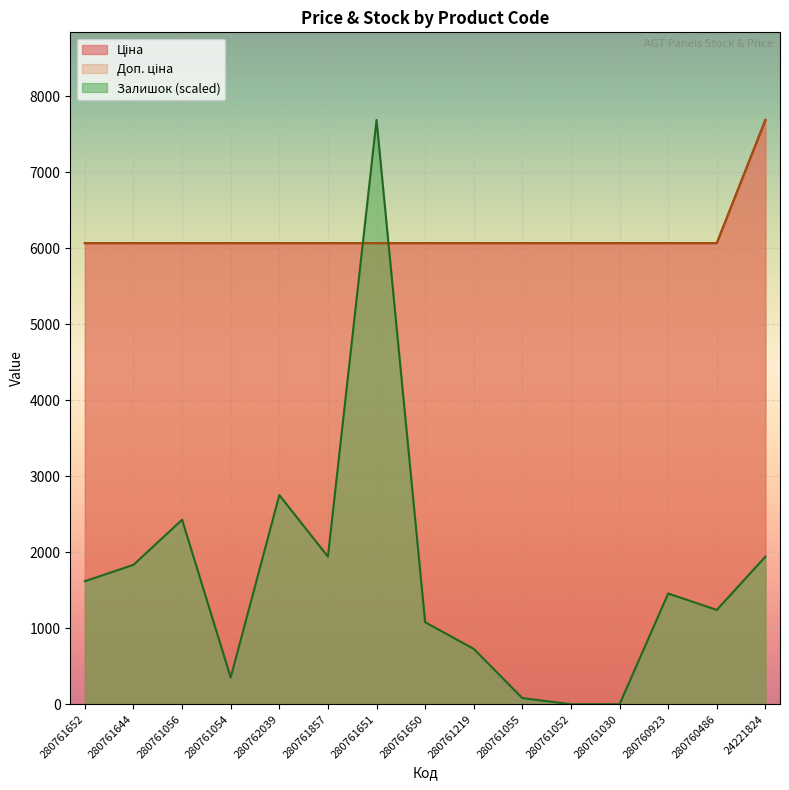

At which label does Залишок reach its minimum?

280761052